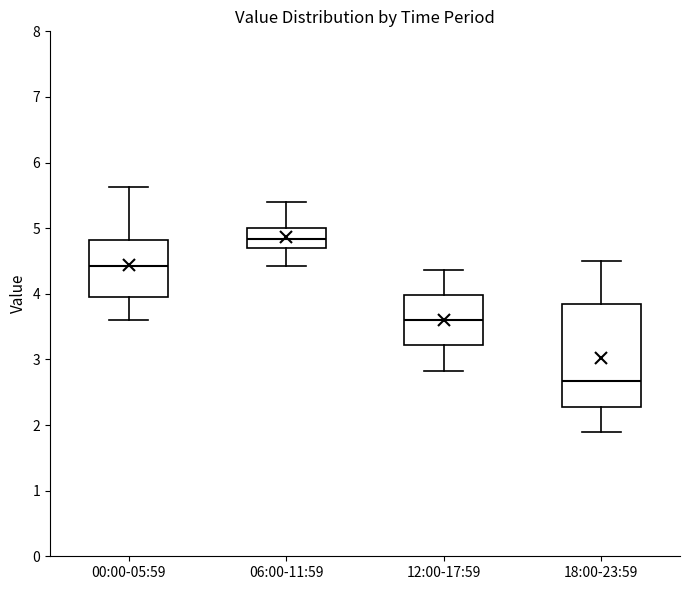

Where does the upper whisker of the box for 18:00-23:59 end on the y-axis? The values are not printed on the chart, so give them approximately, as read against the axis.

4.5